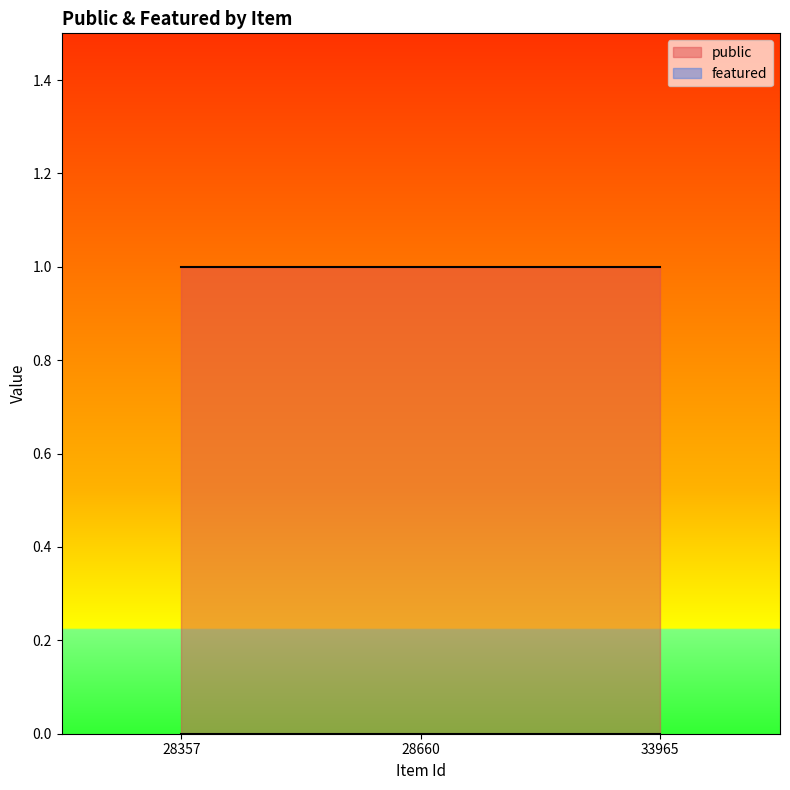

Which series changed the most between 28660 and 33965?

public